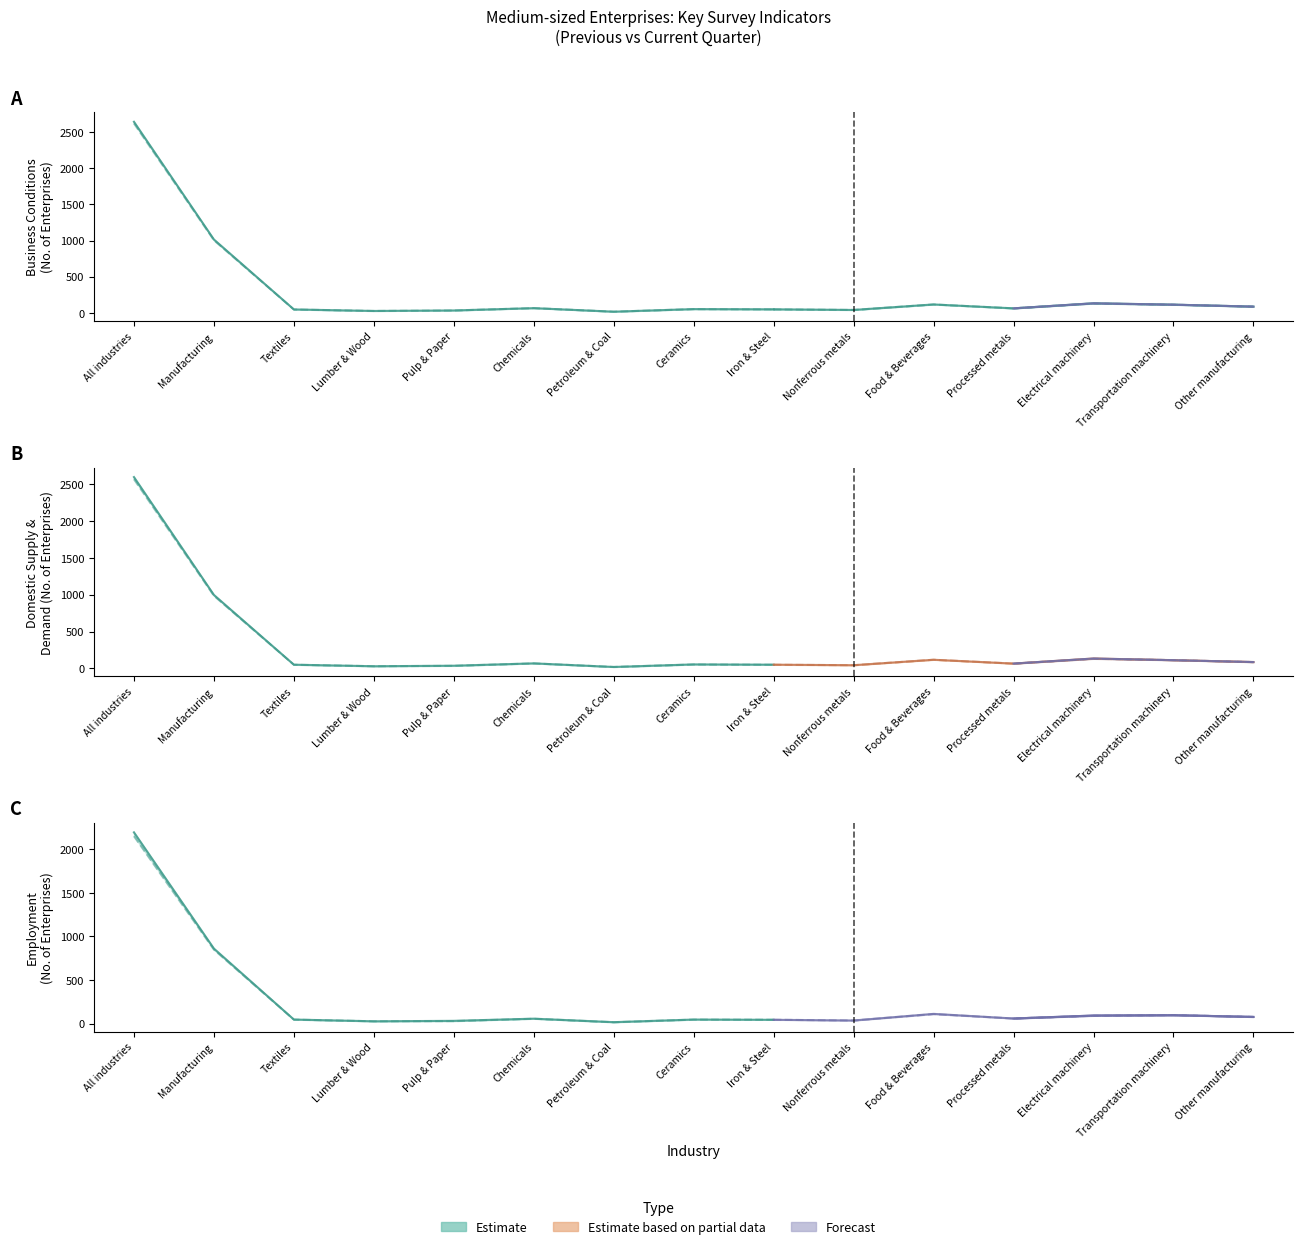

What is the value of the Business Conditions (Current) point at the 11th from the left?

117